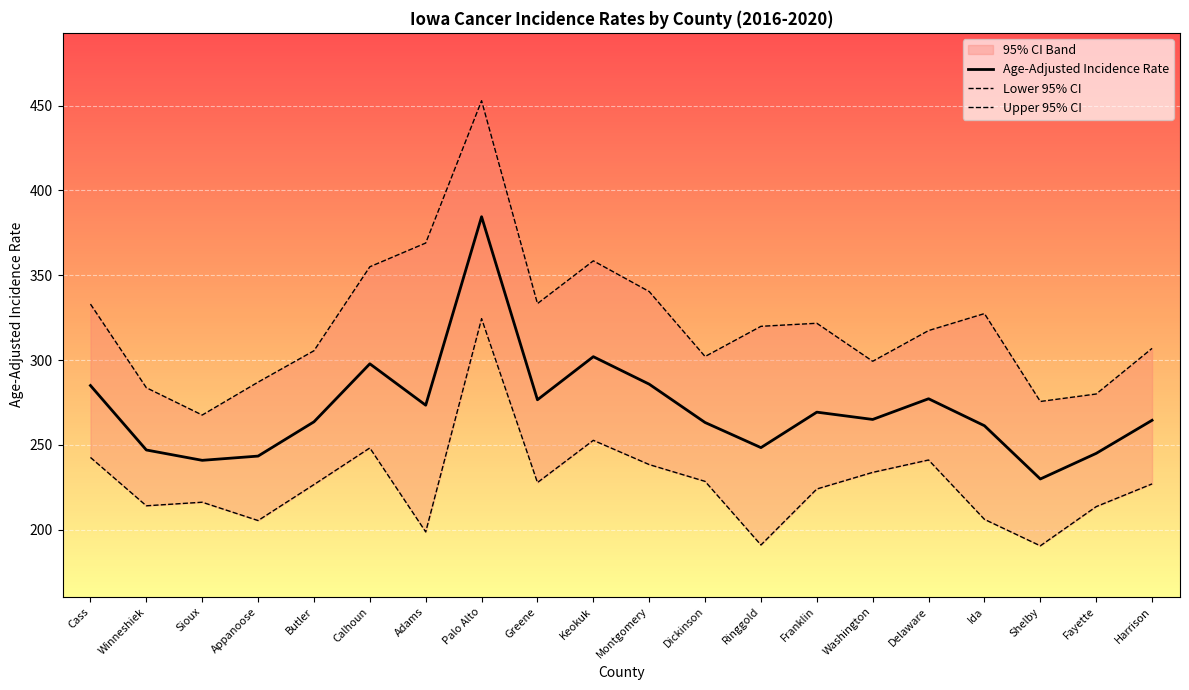

Is this an area chart (filled region under the line)?

No